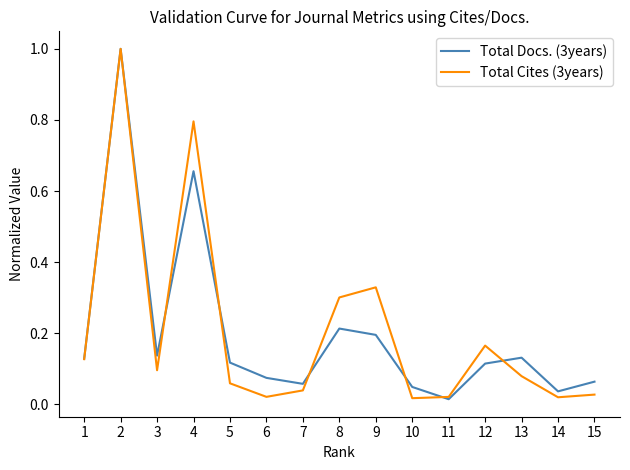

Rank the series at 13 from lowest to highest value.

Total Cites (3years), Total Docs. (3years)